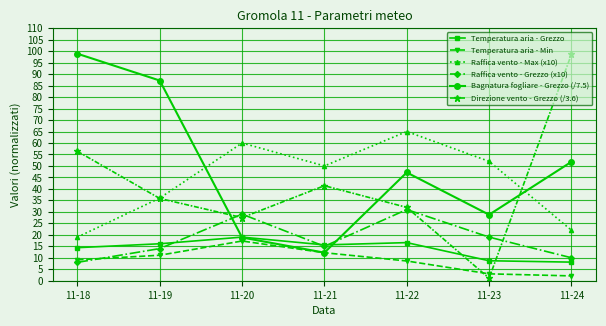

What is the average value of the Temperatura aria - Grezzo series?

14.1